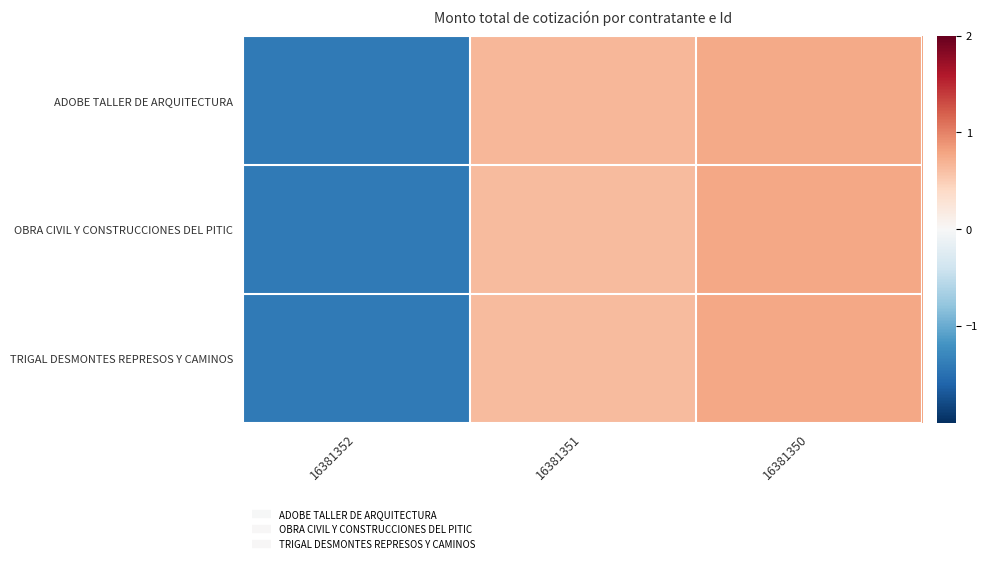

List the series in order of their overall mean, highest first.

TRIGAL DESMONTES REPRESOS Y CAMINOS, OBRA CIVIL Y CONSTRUCCIONES DEL PITIC, ADOBE TALLER DE ARQUITECTURA